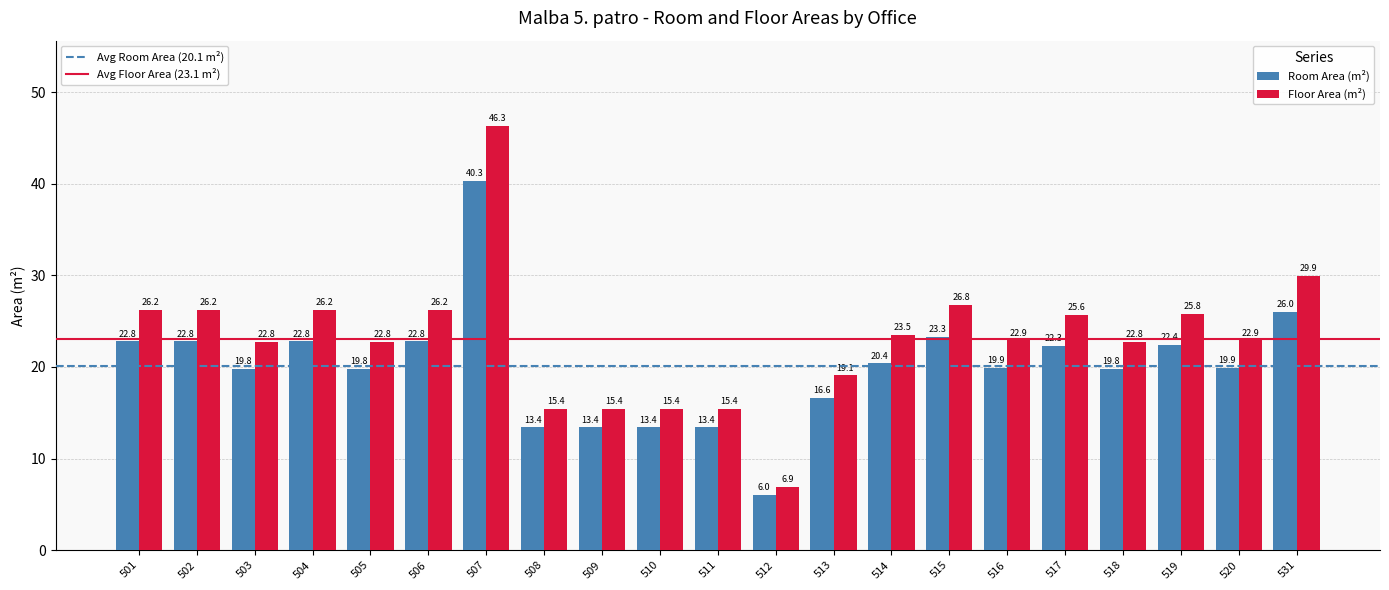

What is the spread (max minus min) of values at 510?

2.0